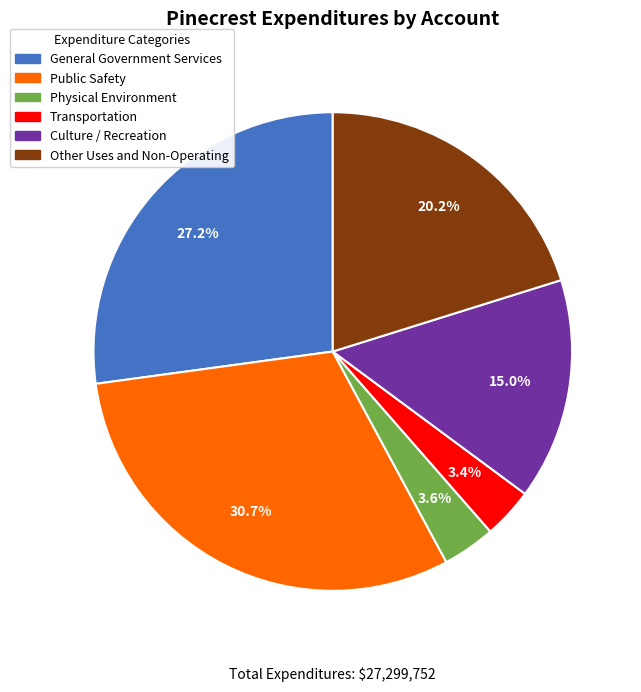

Which category has the biggest portion of the pie?

Public Safety